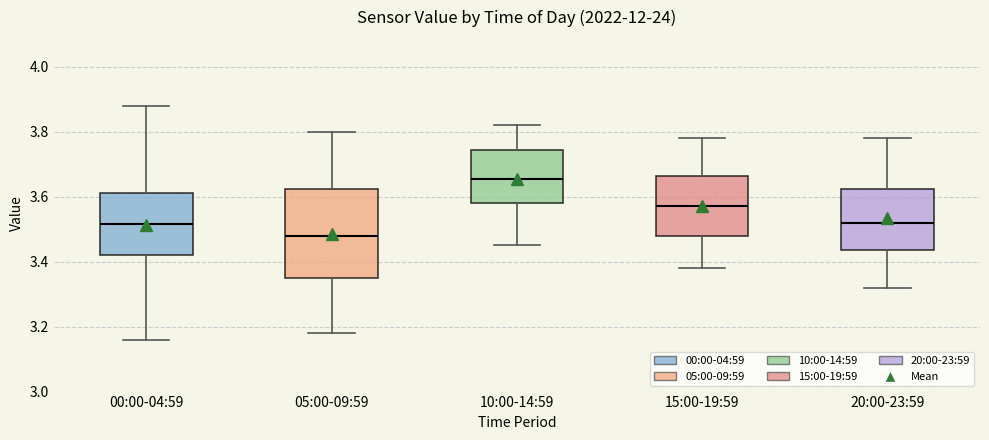

Which box has the highest median line?

10:00-14:59